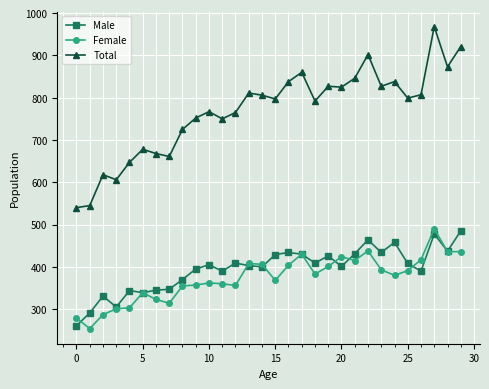

What is the difference between the maximum and minimum values in the Total series?

428